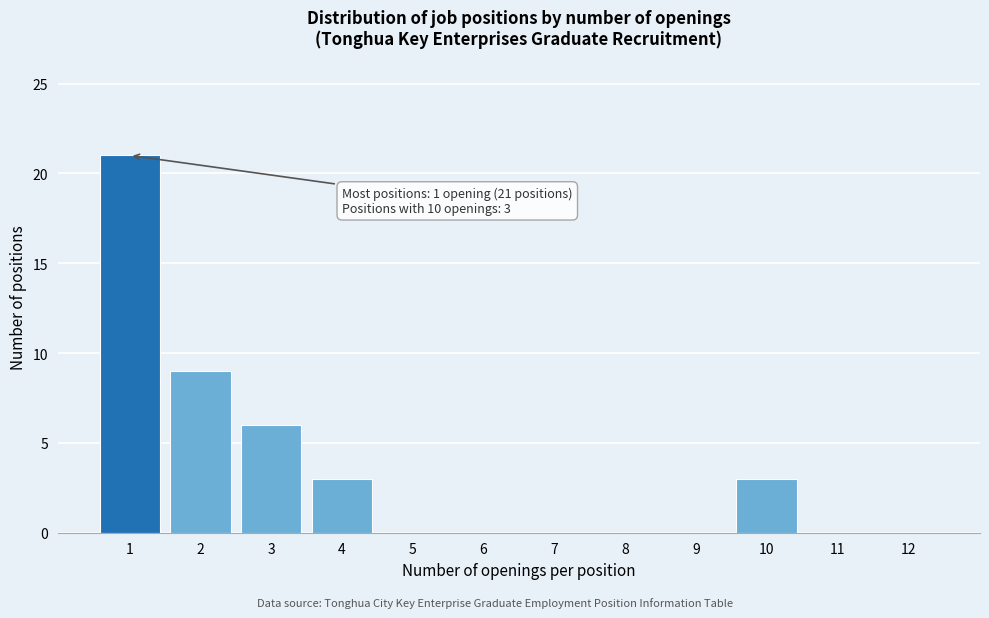

Reading right to left, what are all the values shown in this chart?

12=0	11=0	10=3	9=0	8=0	7=0	6=0	5=0	4=3	3=6	2=9	1=21